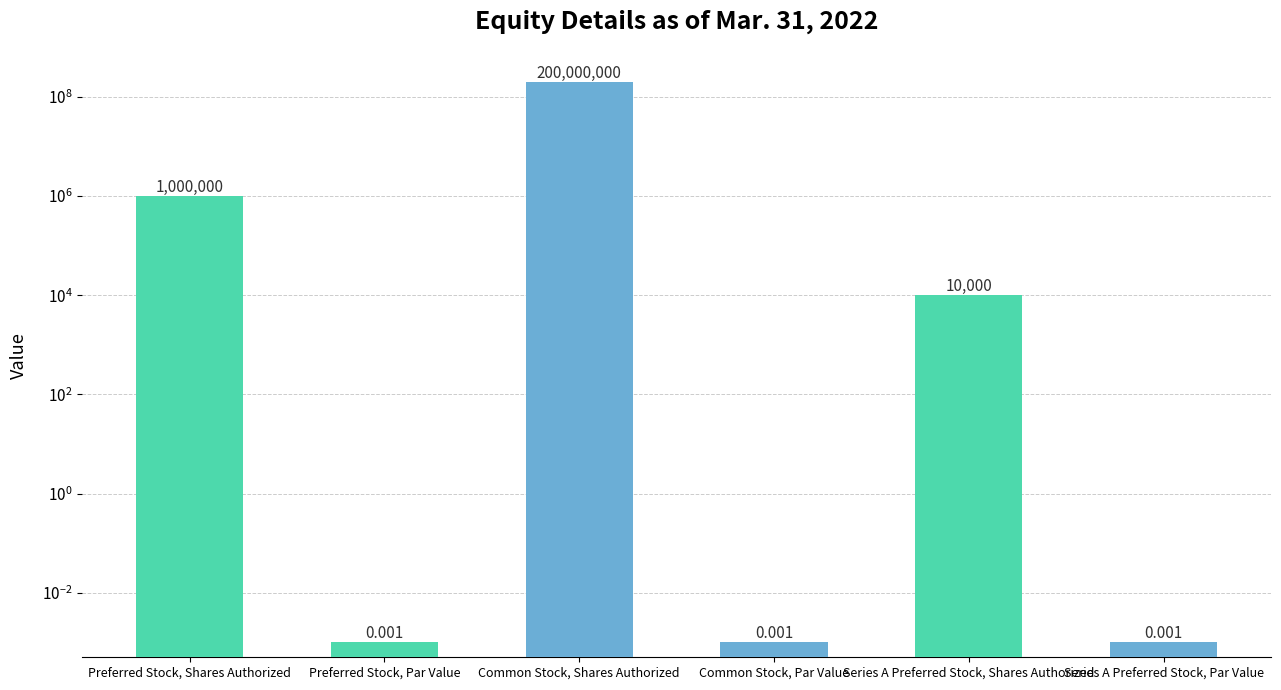

Does the chart contain any negative values?

No